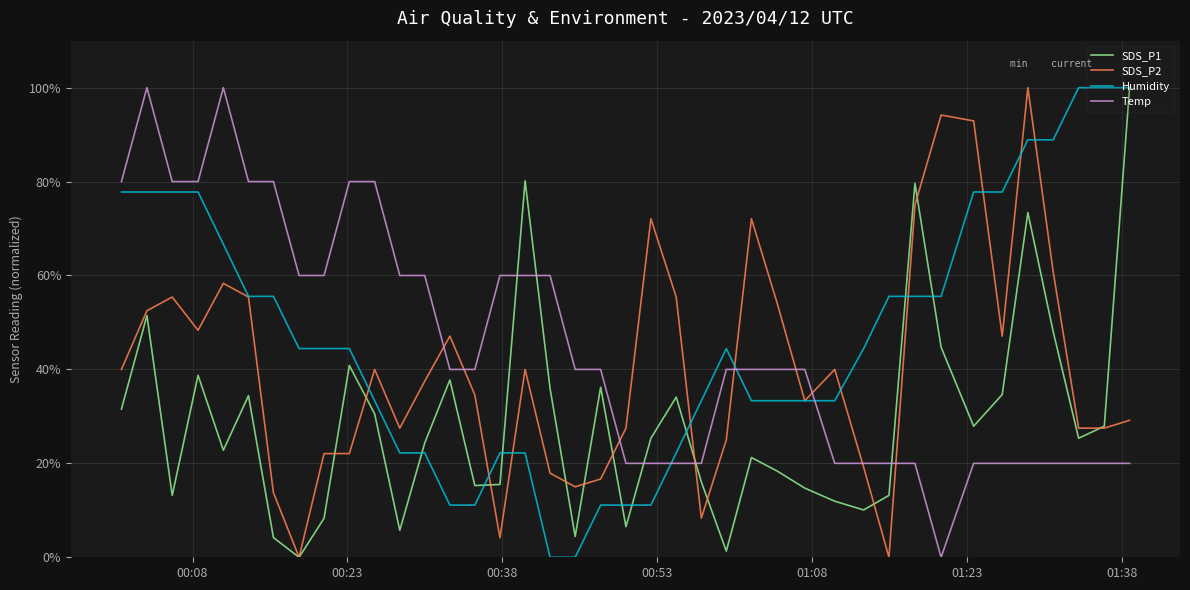

Which series ends up on top after the final intersection of Humidity and Temp?

Humidity